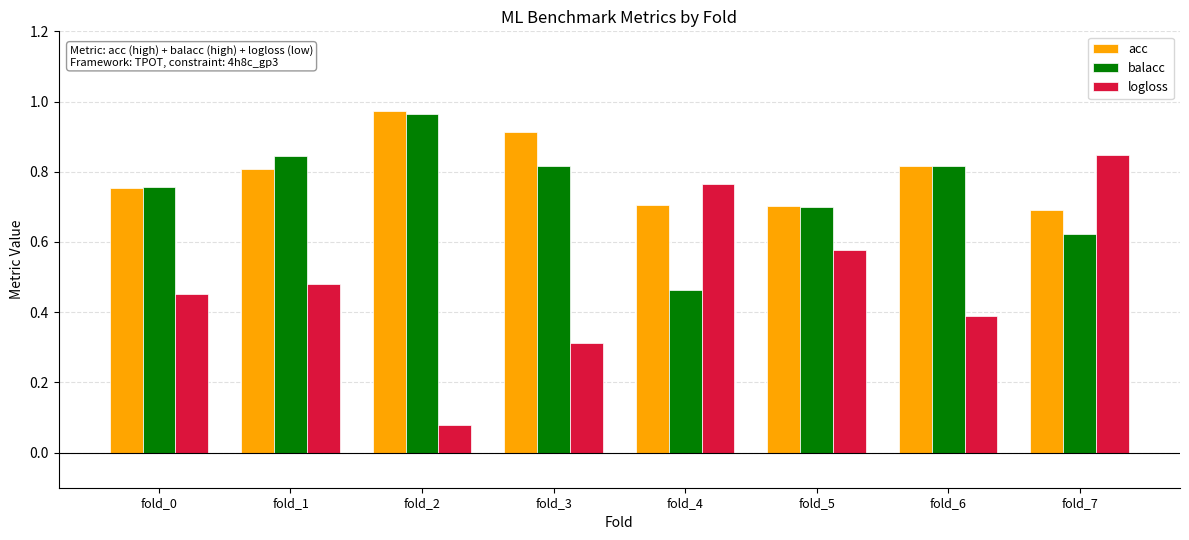

Which series has the largest range (max minus min)?

logloss